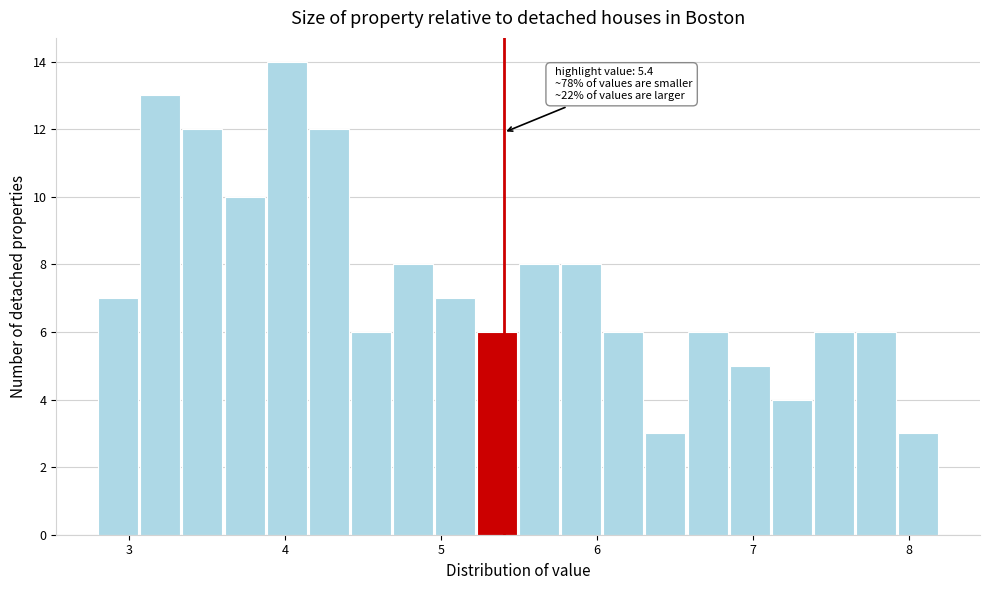

Around what value on the x-axis is the tallest bar? Give the approximate position of its centre, as read against the axis.

4.0